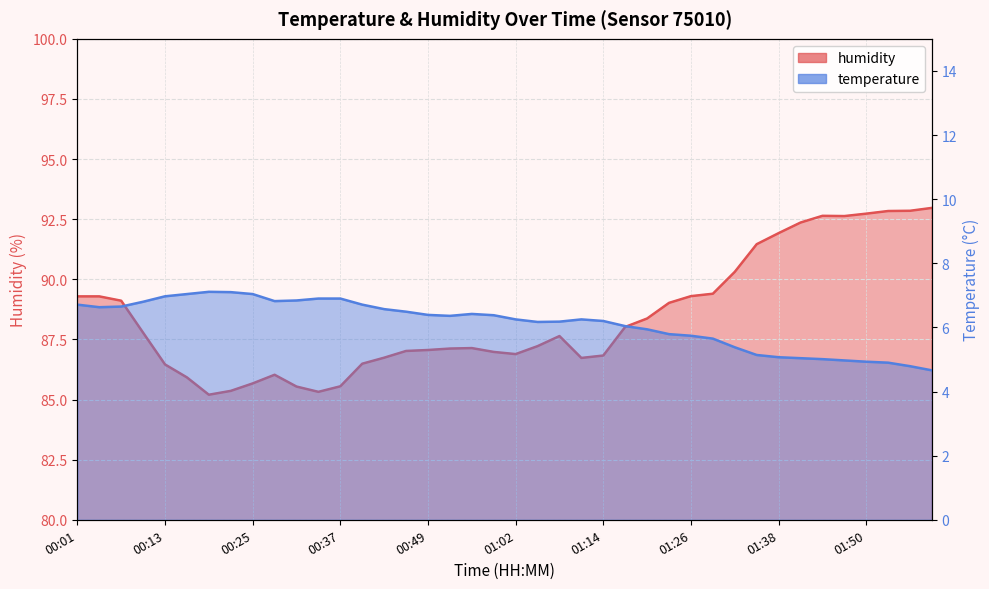

What is the difference between the highest and lowest values at 00:16?

78.9